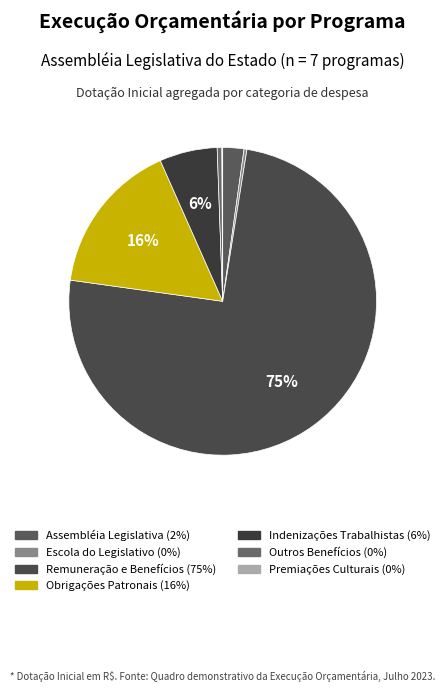

Rank the categories by value from highest to lowest.

Remuneração e Benefícios, Obrigações Patronais, Indenizações Trabalhistas, Assembléia Legislativa, Outros Benefícios, Escola do Legislativo, Premiações Culturais